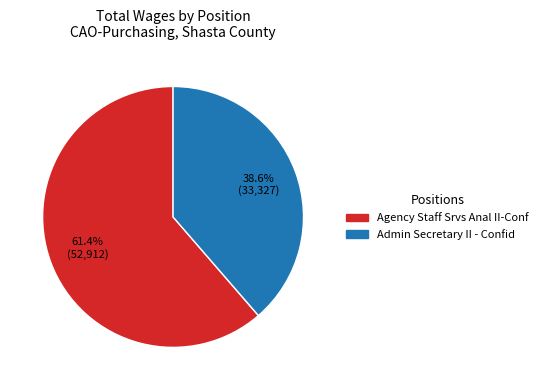

Which slice is the smallest?

Admin Secretary II - Confid